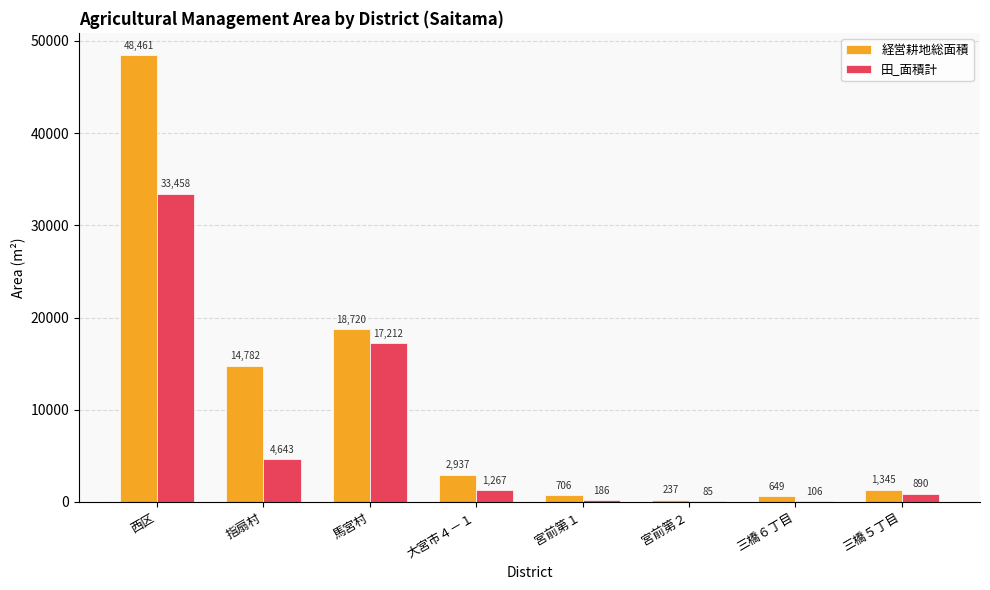

Where does the 田_面積計 series first go above 1267?

西区